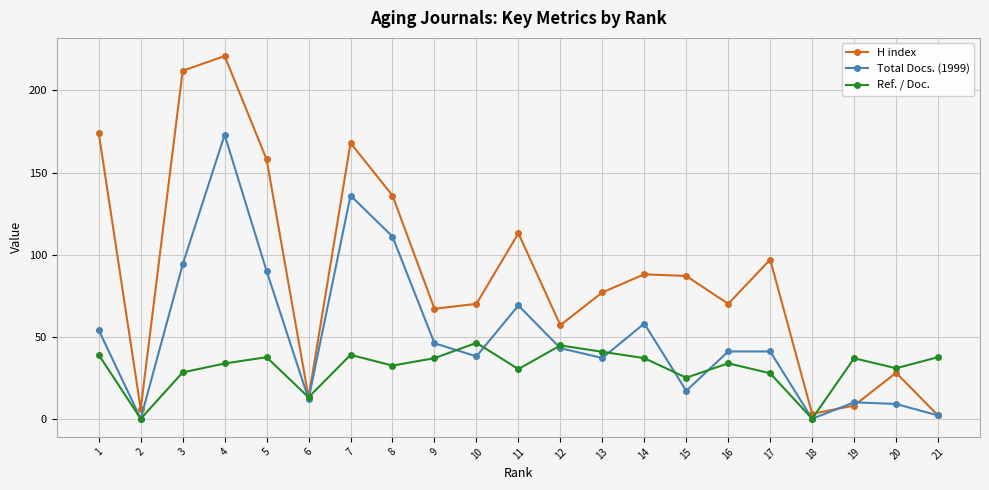

What is the difference between the Total Docs. (1999) values at 19 and 3?

84.0